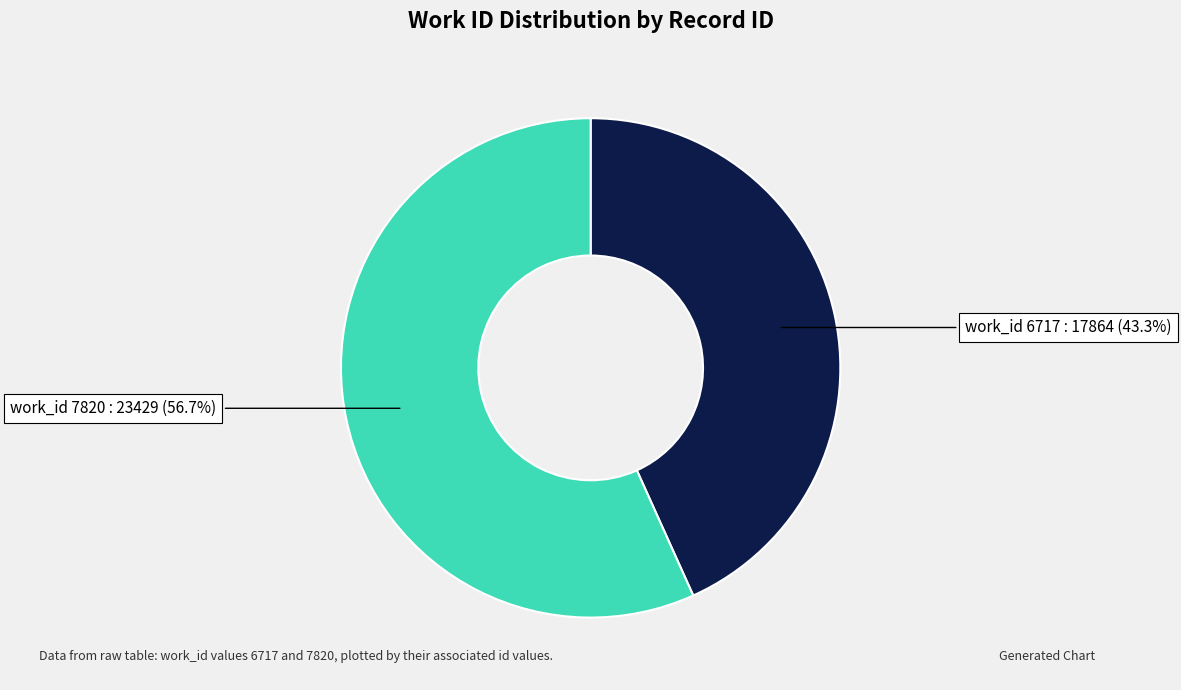

Does any single category account for the majority?

Yes